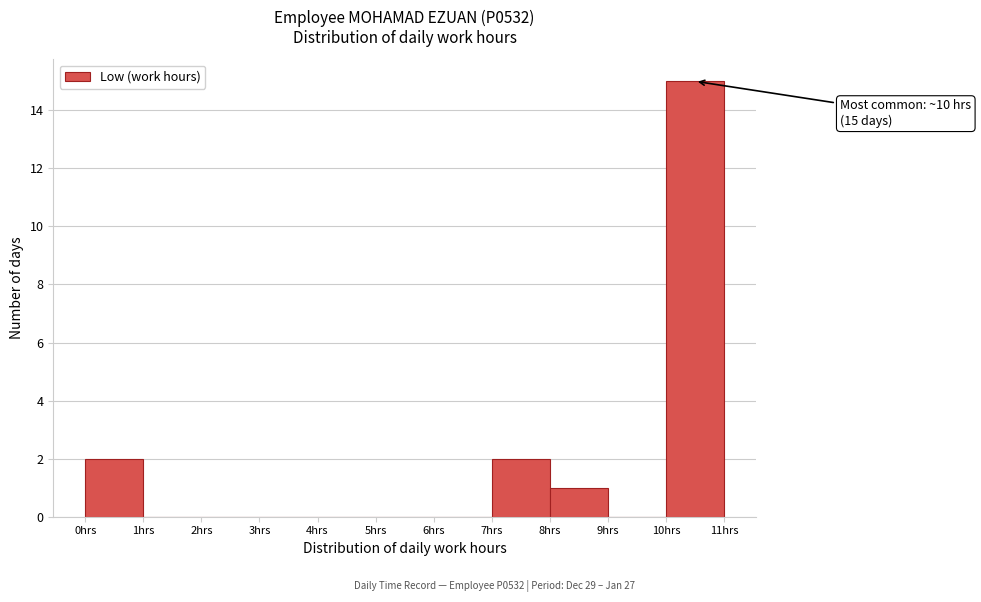

Over which range of the x-axis is the bar tallest?

10 to 11